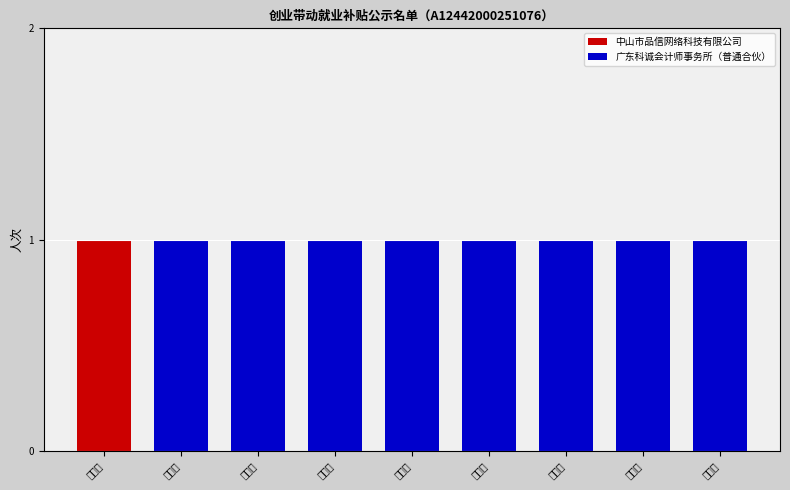

List the series in order of their peak value, lowest first.

中山市品信网络科技有限公司, 广东科诚会计师事务所（普通合伙）